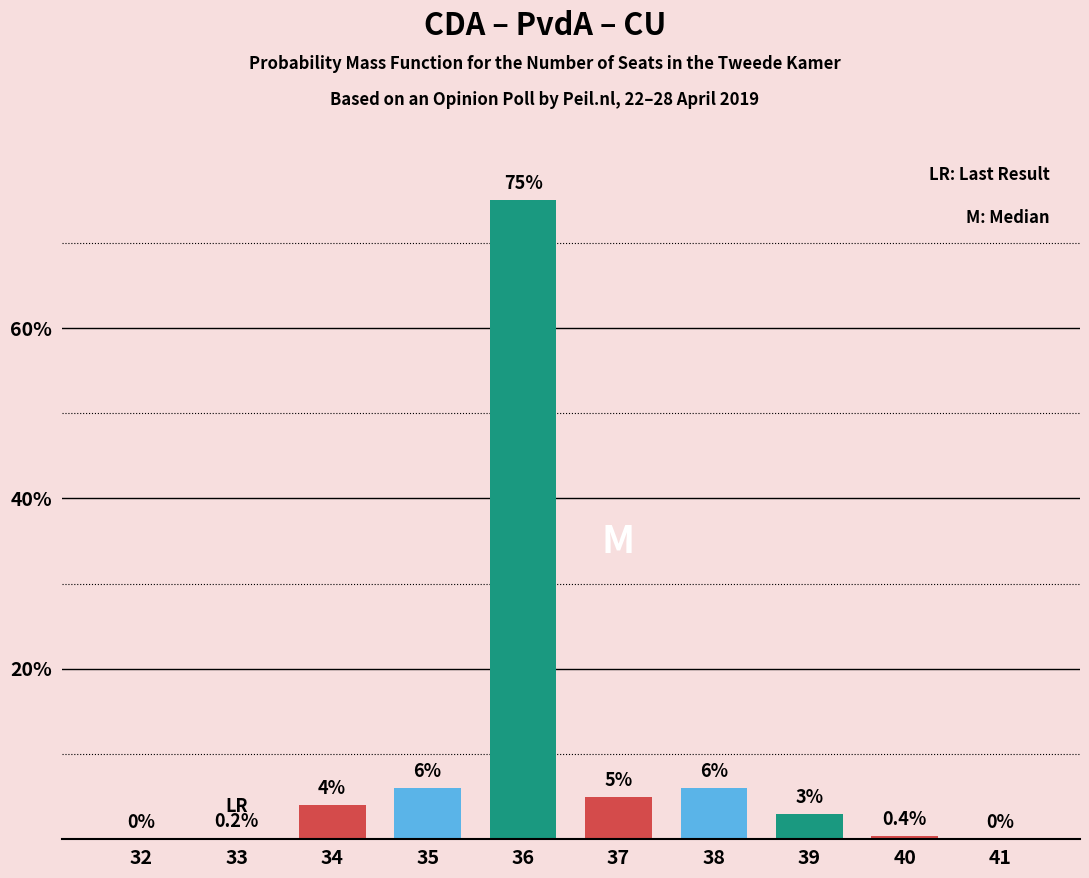

What is the difference between the values at 35 and 36?

69.0